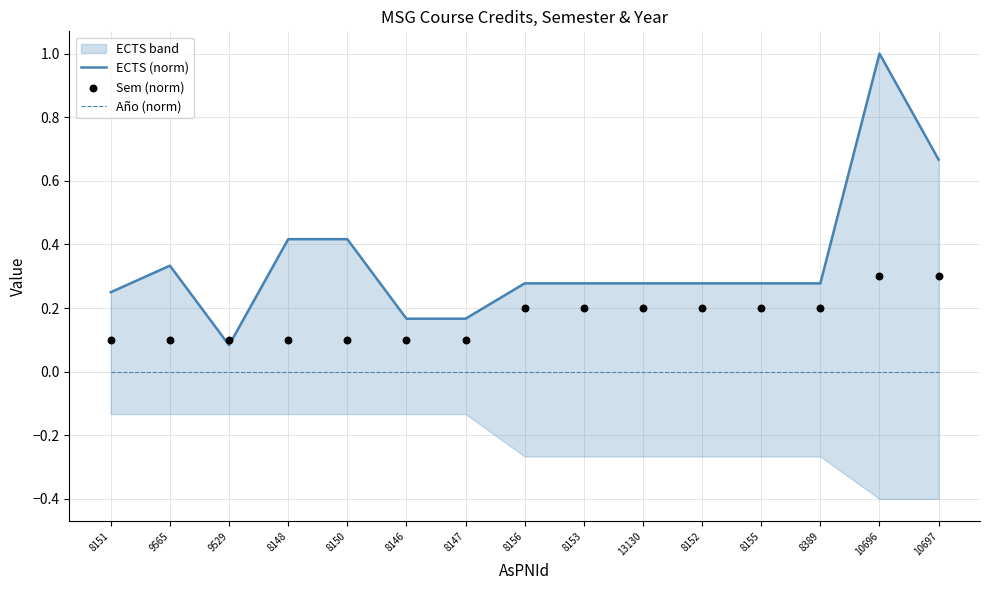

At how many categories does at least one series exceed 0?

15